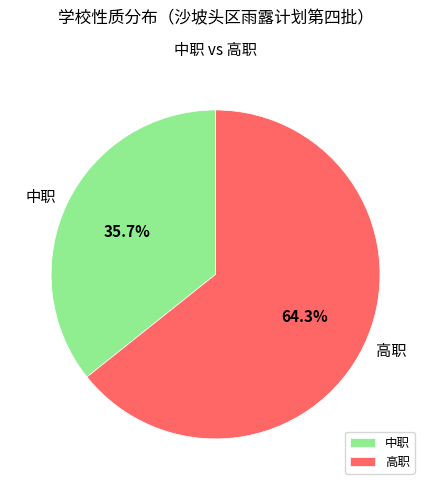

How many slices are in this pie chart?

2